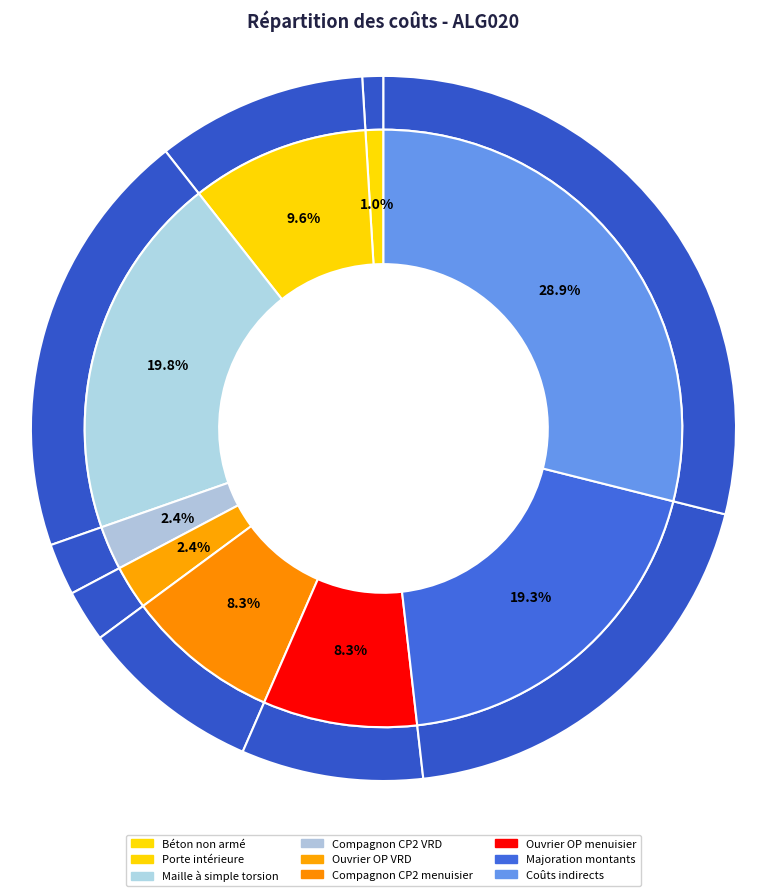

Which has a higher value, Compagnon CP2 VRD or Ouvrier OP VRD?

Compagnon CP2 VRD